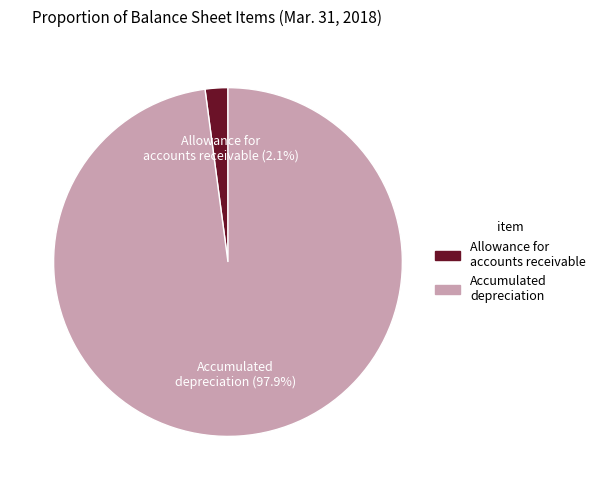

Between Allowance for accounts receivable and Accumulated depreciation, which is larger?

Accumulated depreciation